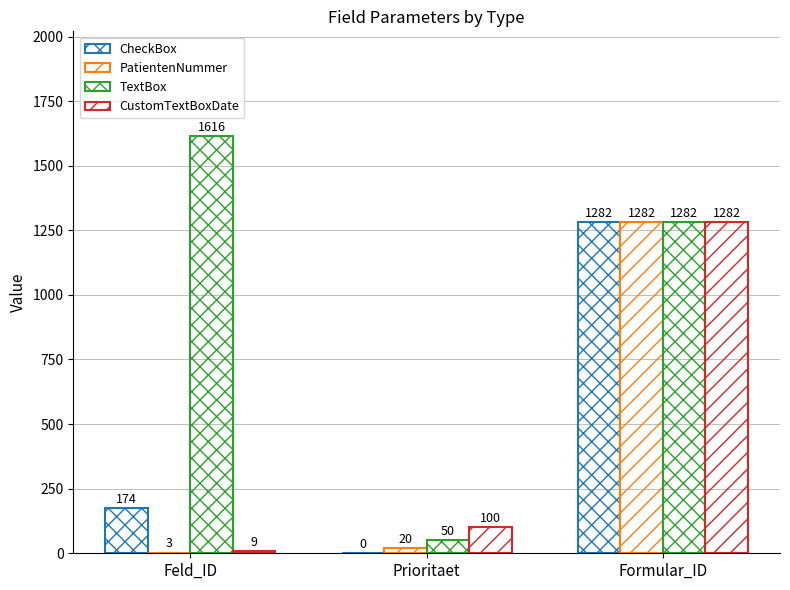

How many data points does each series have?

3